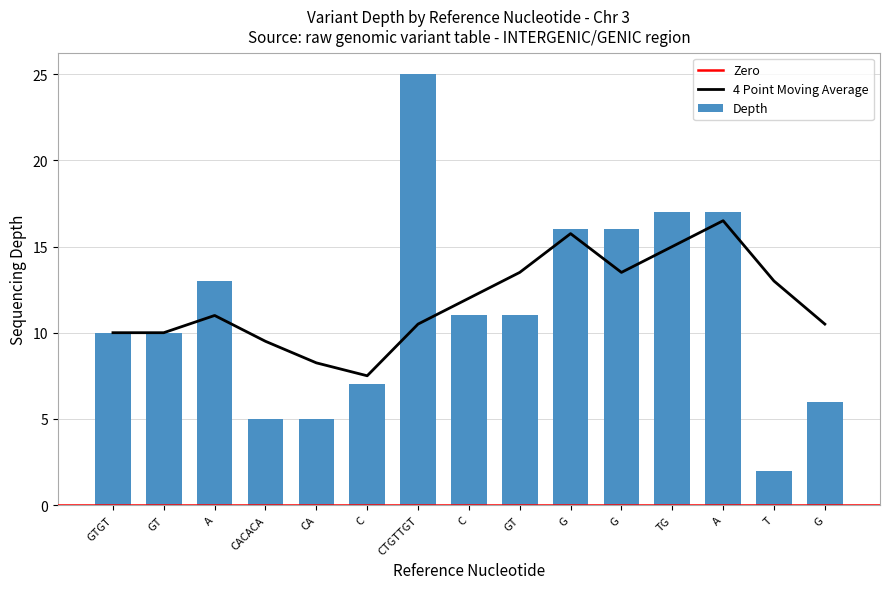

Which has a higher value, CTGTTGT or T?

CTGTTGT